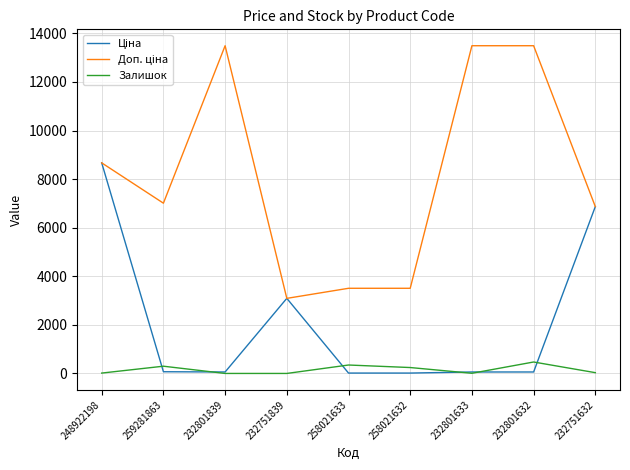

Is it true that Залишок equals 15.0 at 248922198?

True